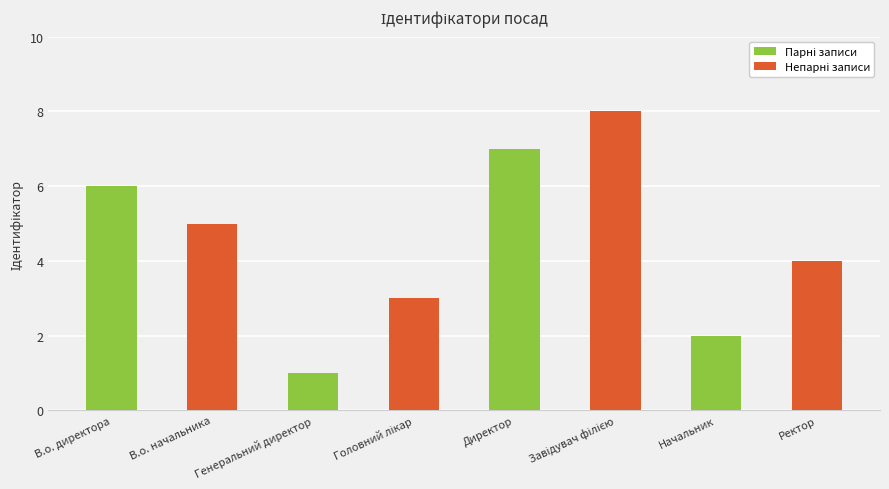

What is the sum of the values at Генеральний директор and Ректор?

5